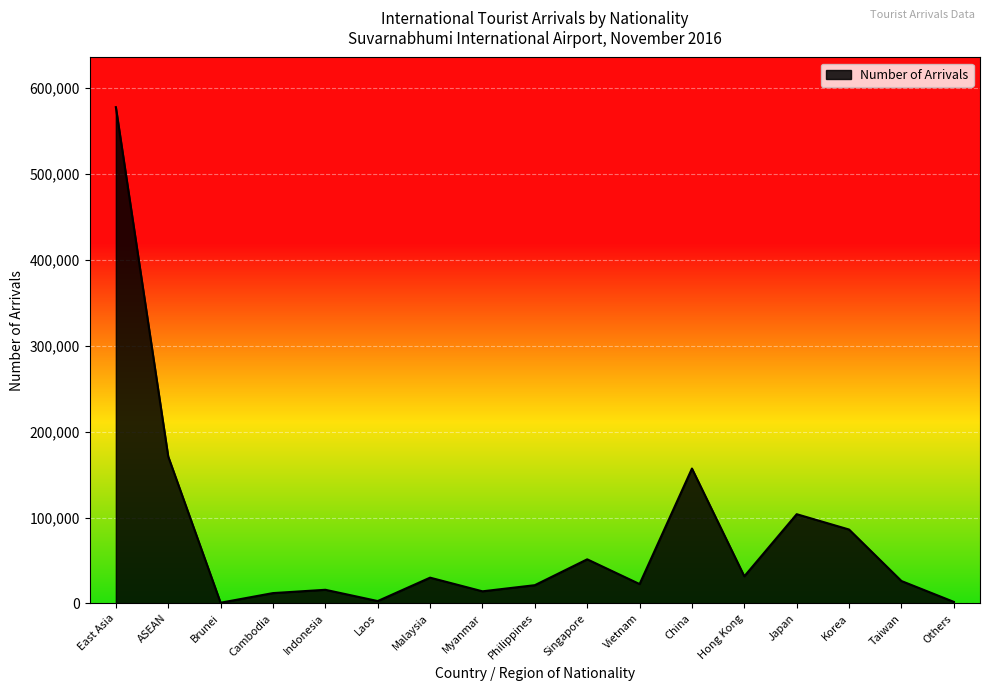

The value at Philippines is 21294. True or false?

True